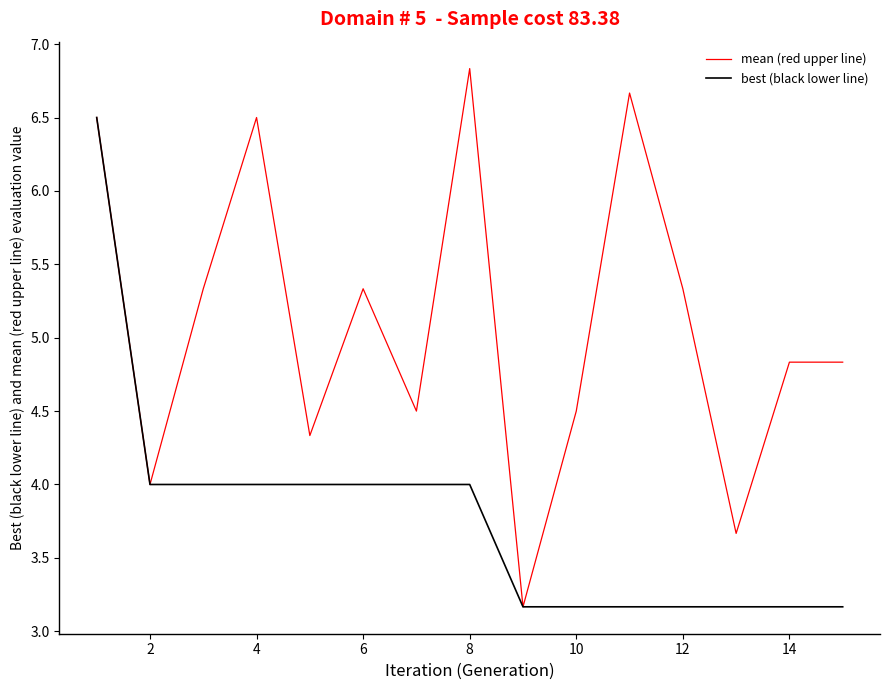

In mean (red upper line), how many points are lower than both neighbors (excluding endpoints)?

5